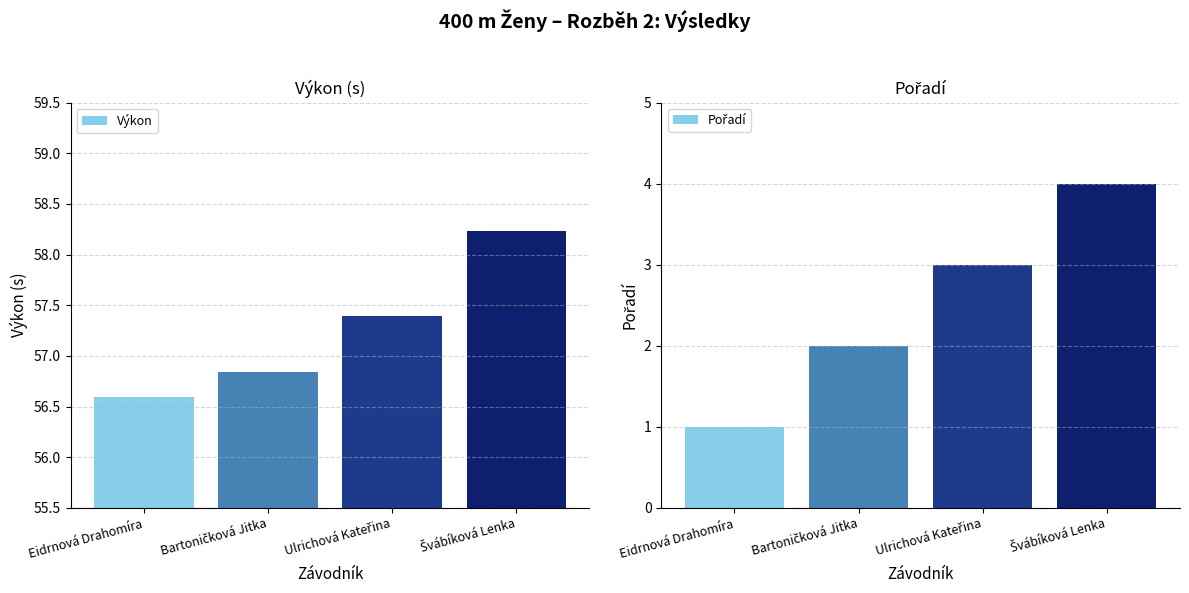

What is the sum of all Výkon values?

229.1